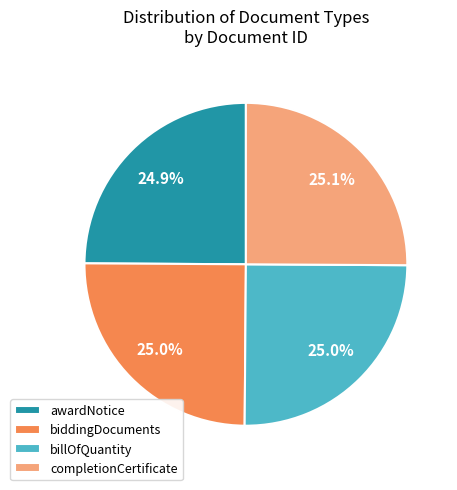

What percentage do completionCertificate and billOfQuantity together represent?

50.1%